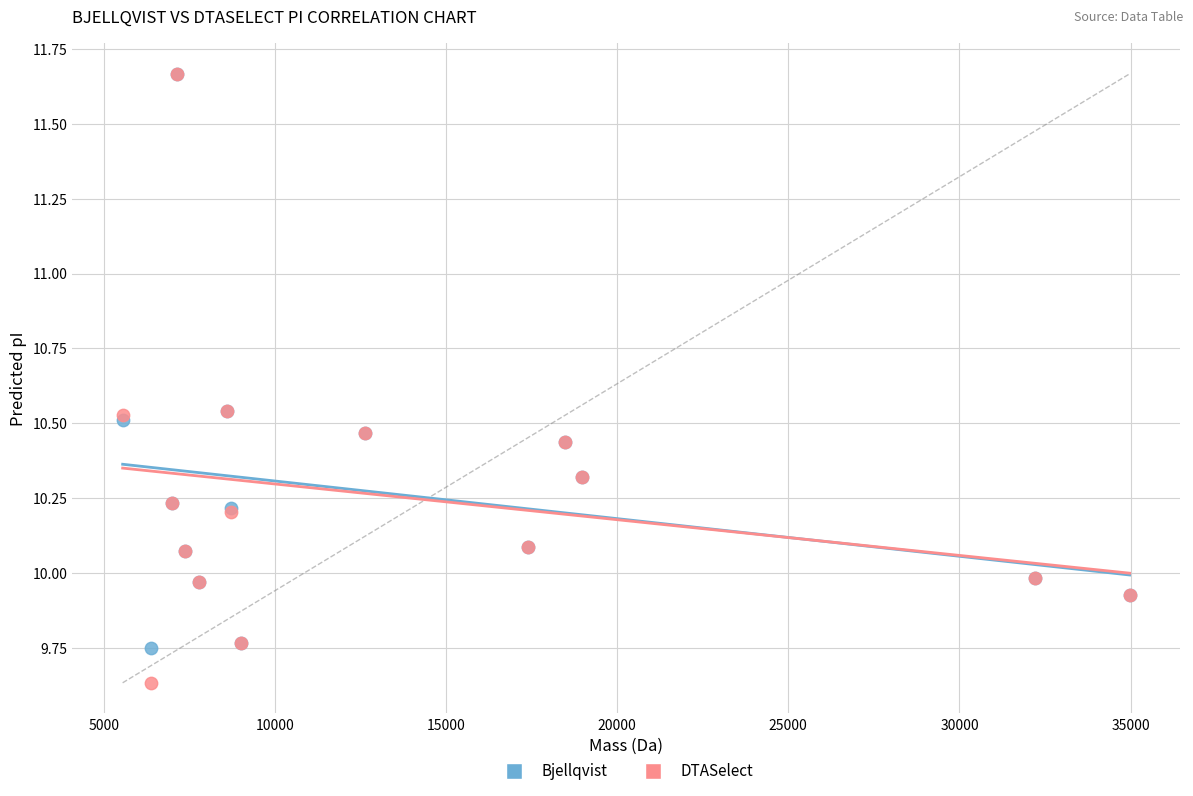

Which series contains the lowest Y value?

DTASelect